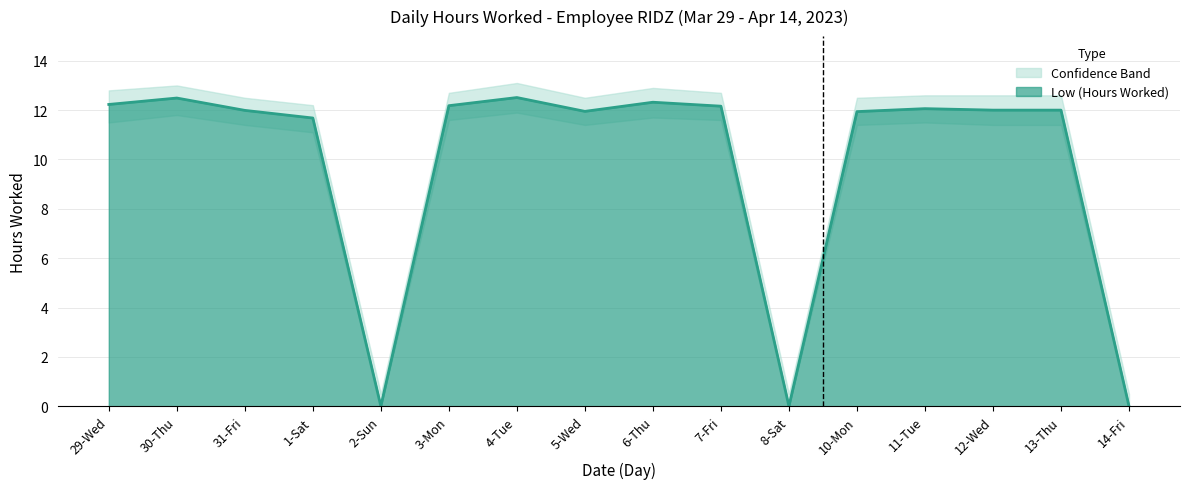

What is the highest value of the Low (Hours Worked) series?

12.5